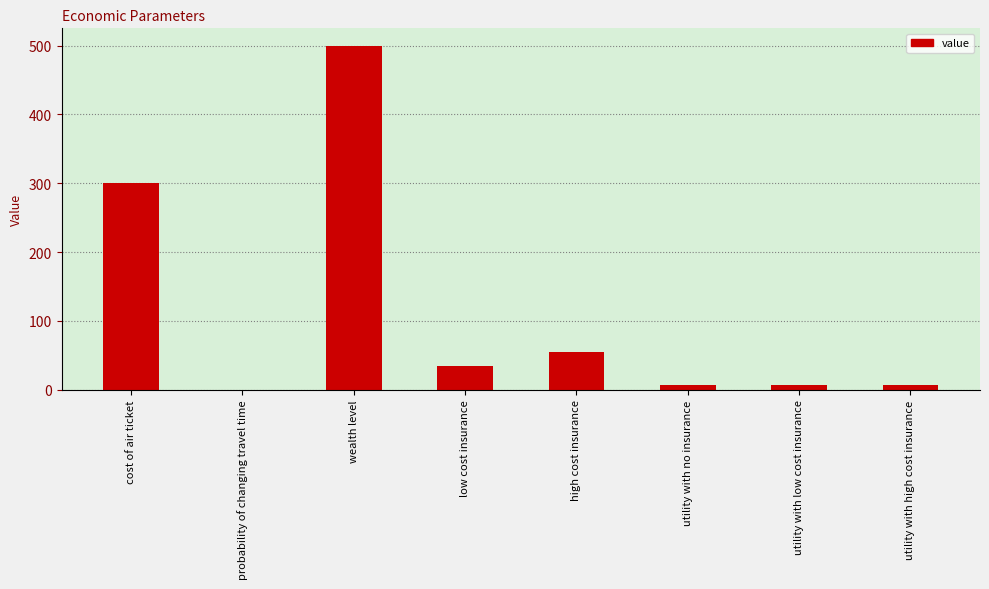

Which category has the highest value across all series?

wealth level